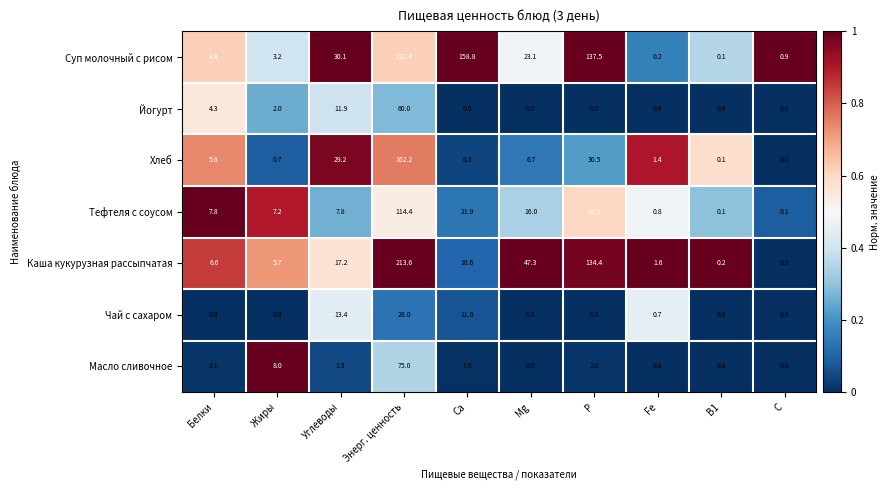

The value of Масло сливочное at Углеводы is 0.5. True or false?

False